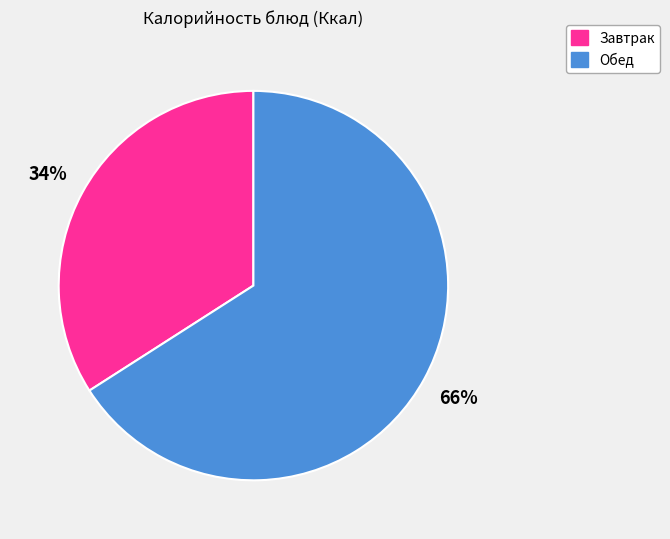

How many segments does this pie chart have?

2